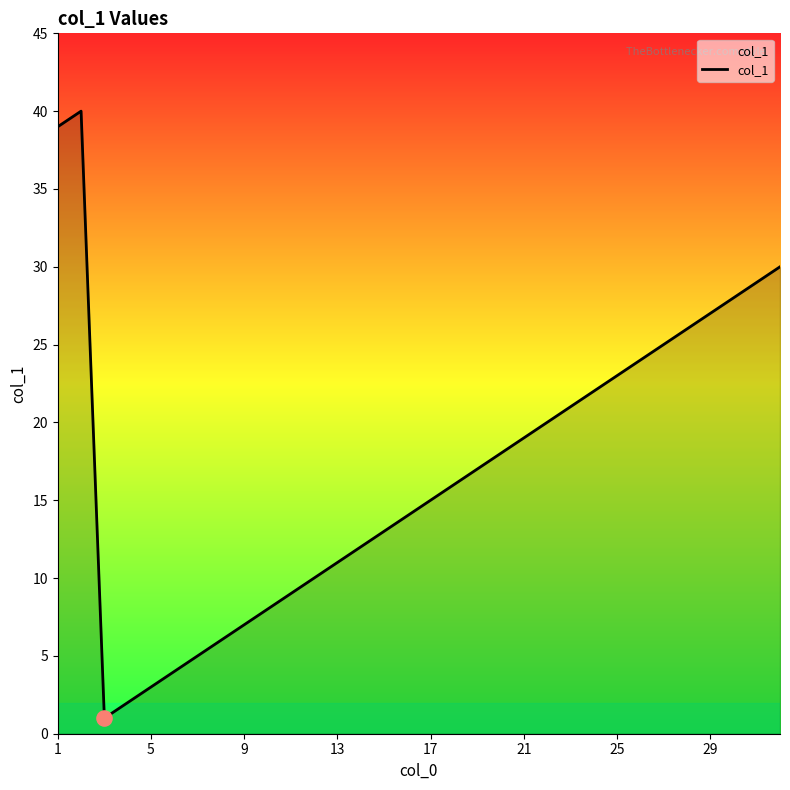

What is the maximum value shown in the chart?

40